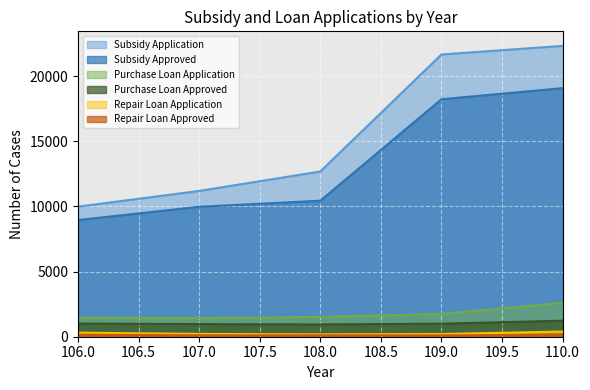

Does the chart display data point markers on the line(s)?

No